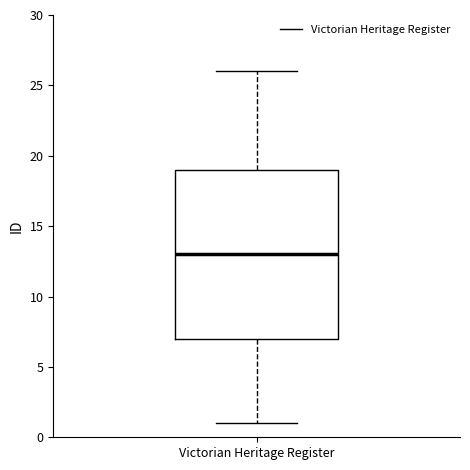

Where is the lower edge of the box for Victorian Heritage Register on the y-axis? The values are not printed on the chart, so give them approximately, as read against the axis.

7